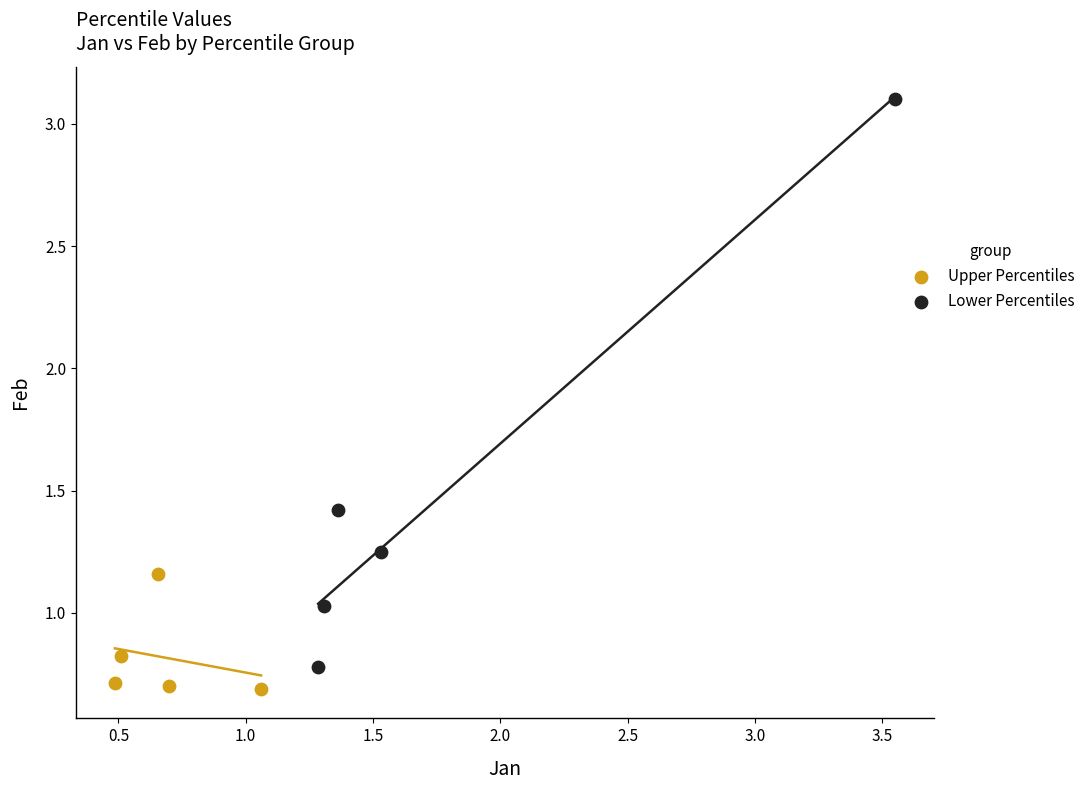

Which series reaches the maximum Y coordinate?

Lower Percentiles